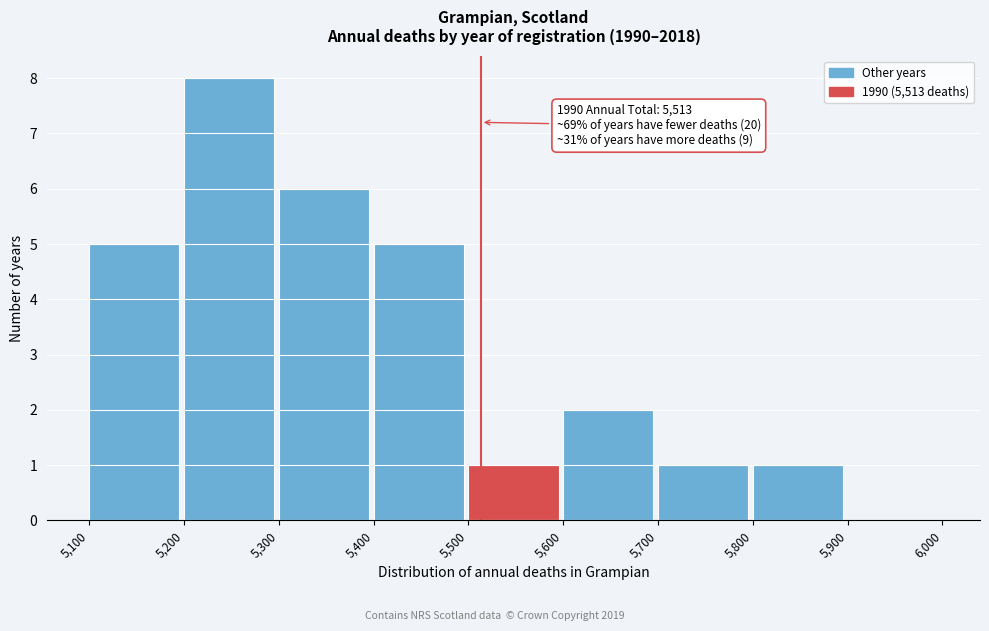

Over which range of the x-axis is the bar tallest?

5,200 to 5,300